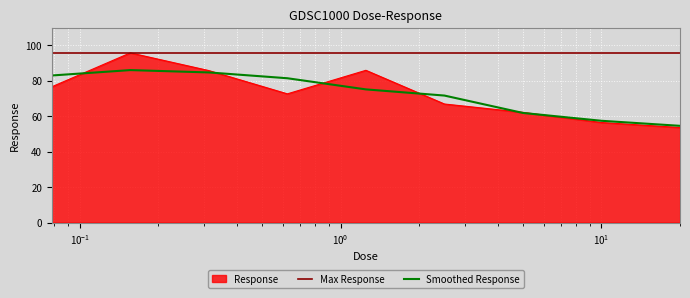

Reading left to right, extract all data points from this chart.

76.6	95.8	85.8	72.6	85.9	66.9	62.2	56.5	53.6